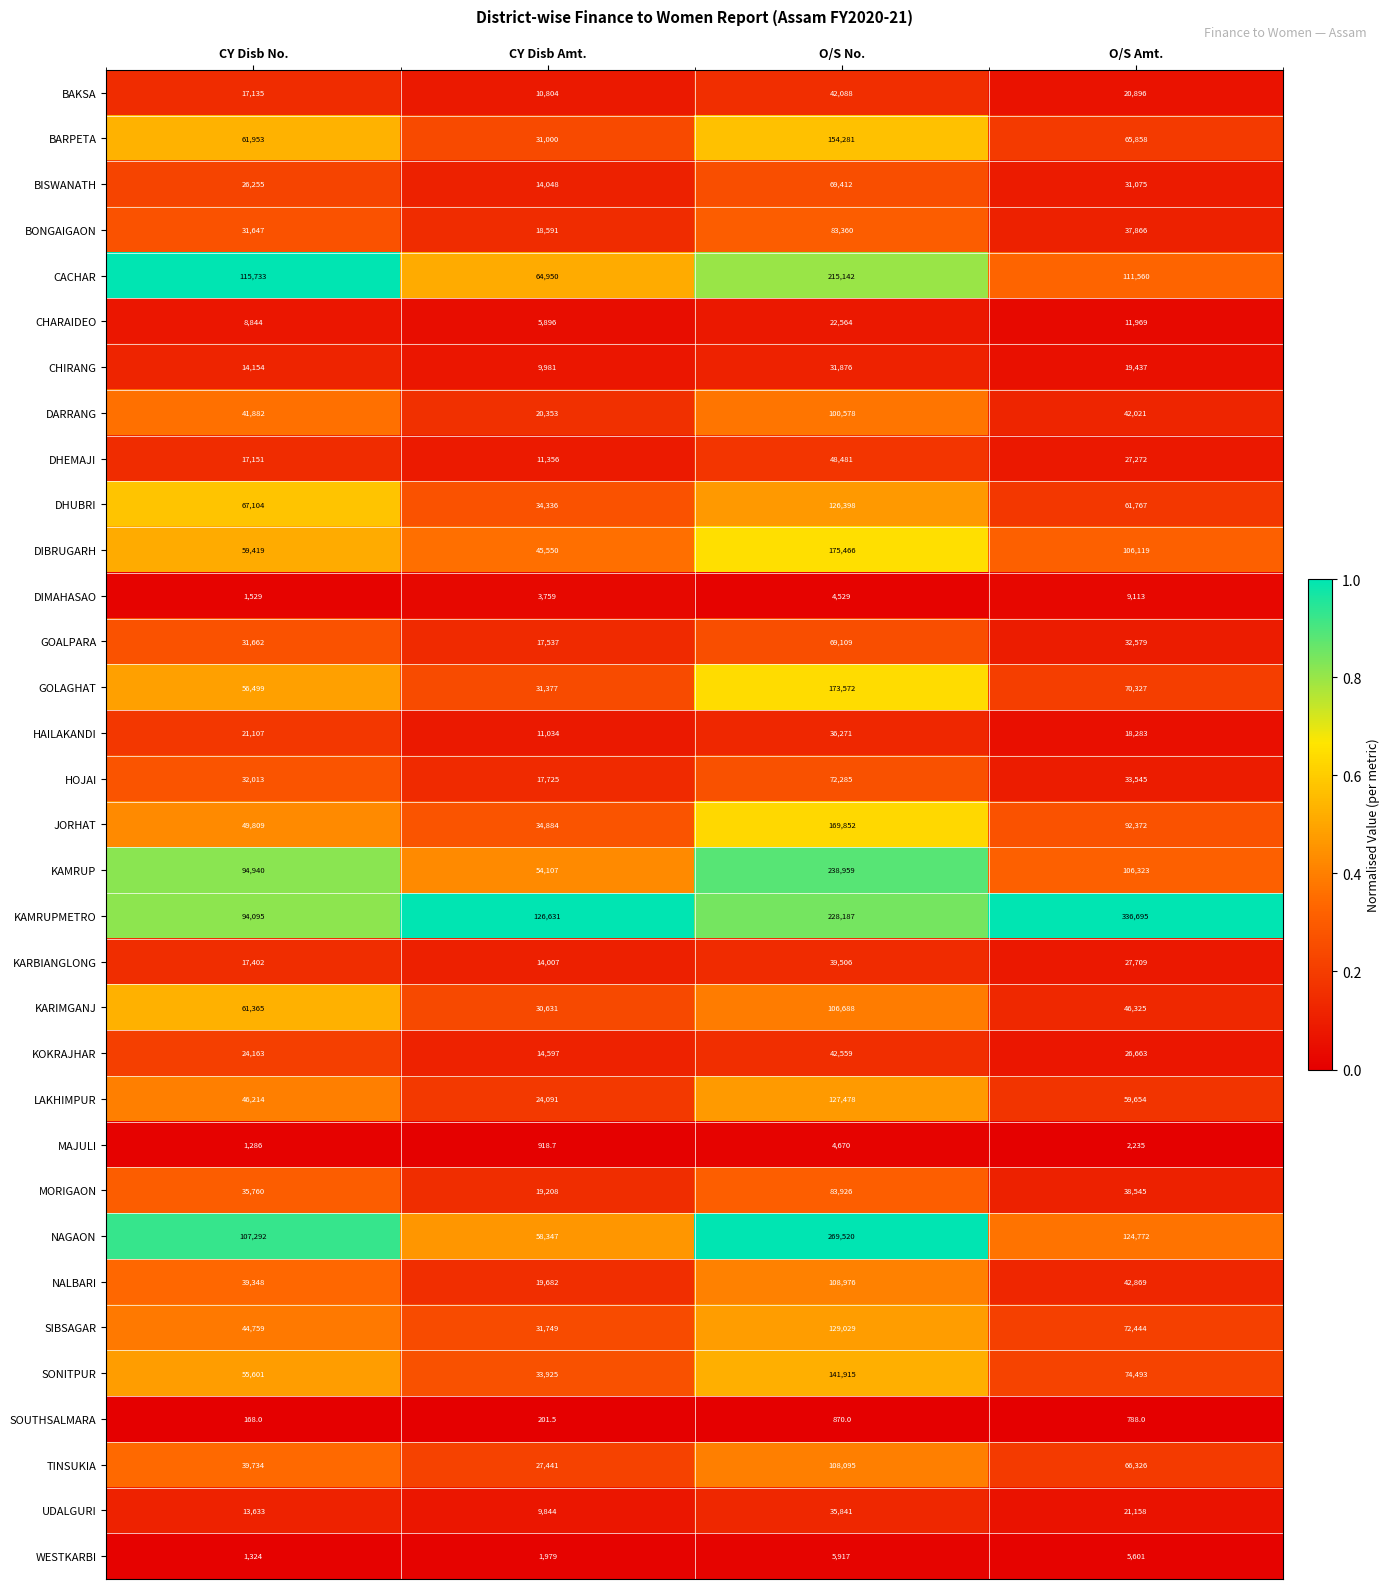

How many CHIRANG values are between 14154 and 31876?

3